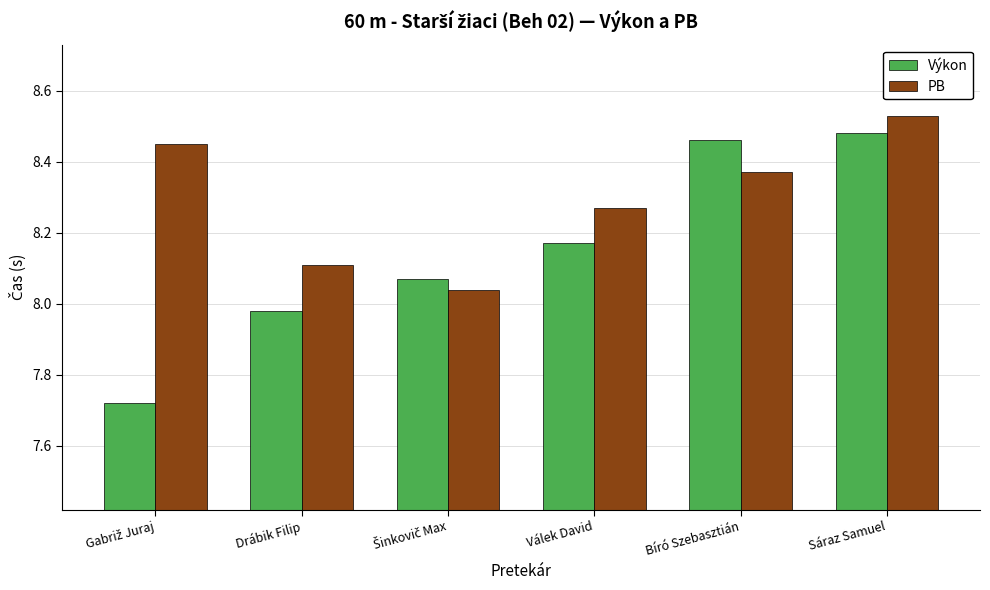

List the series in order of their peak value, highest first.

PB, Výkon